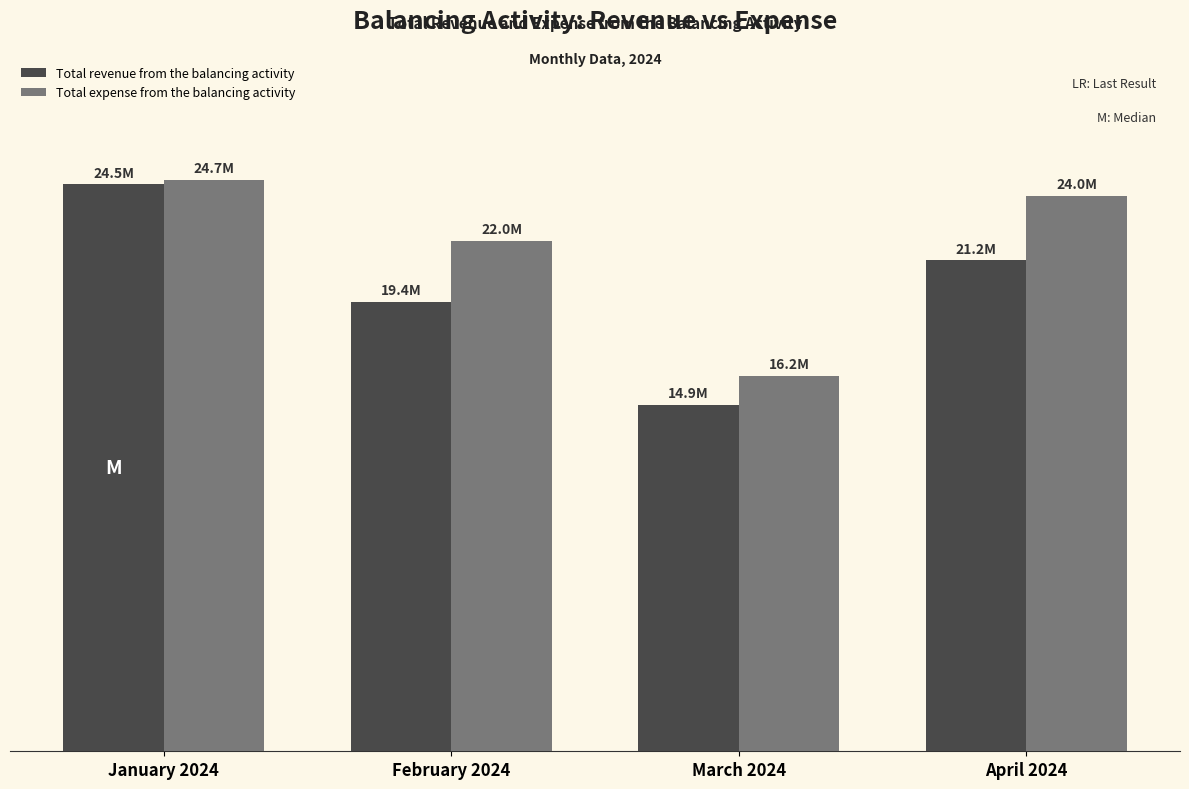

Which series has the widest spread of values?

Total revenue from the balancing activity